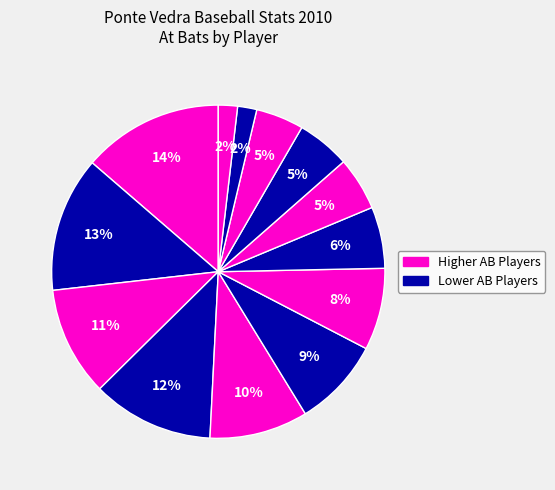

Count the number of slices in the pie.

13